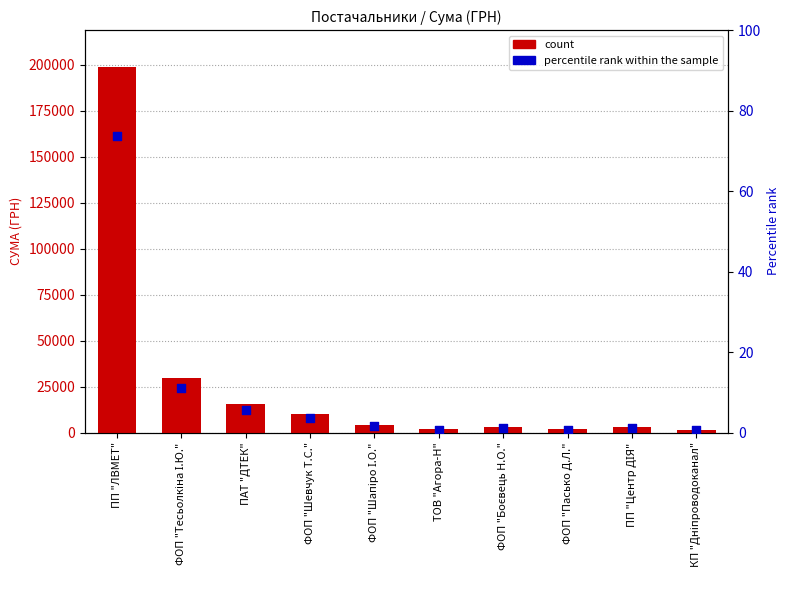

What is the total value across all series at ФОП "Шевчук Т.С."?

9931.7